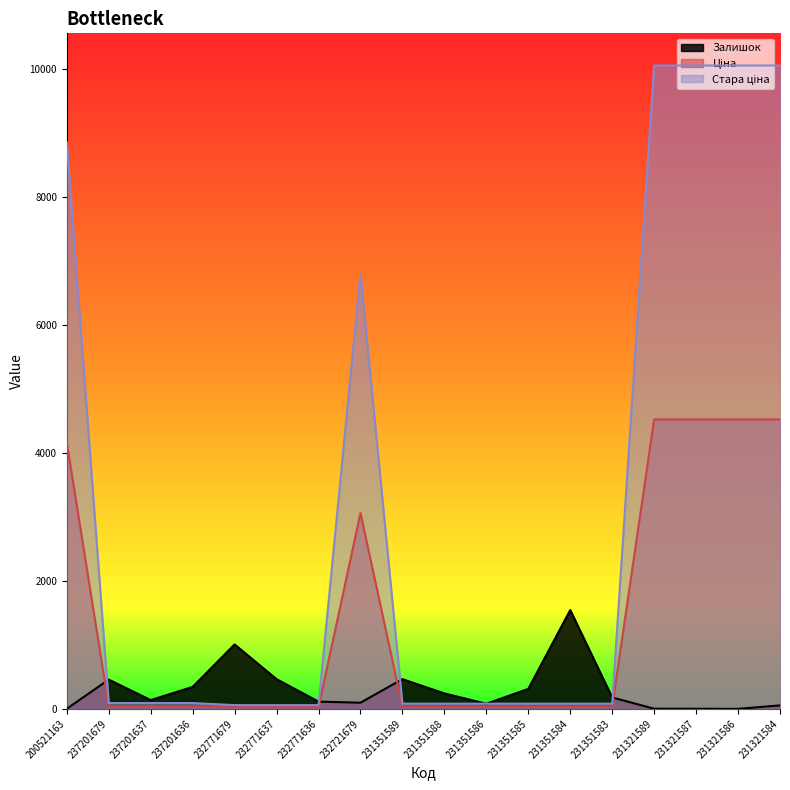

Count the number of categories in the chart.

18